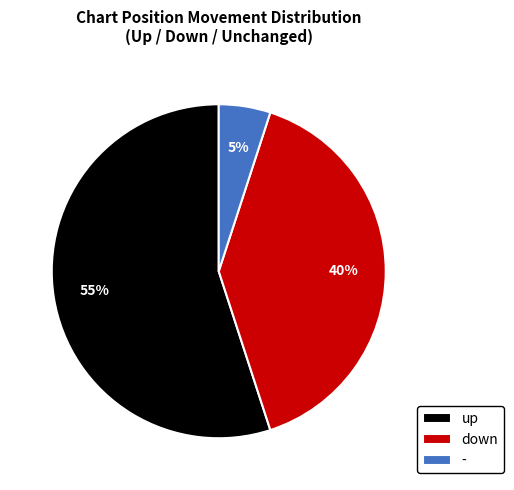

Which category has the biggest portion of the pie?

up